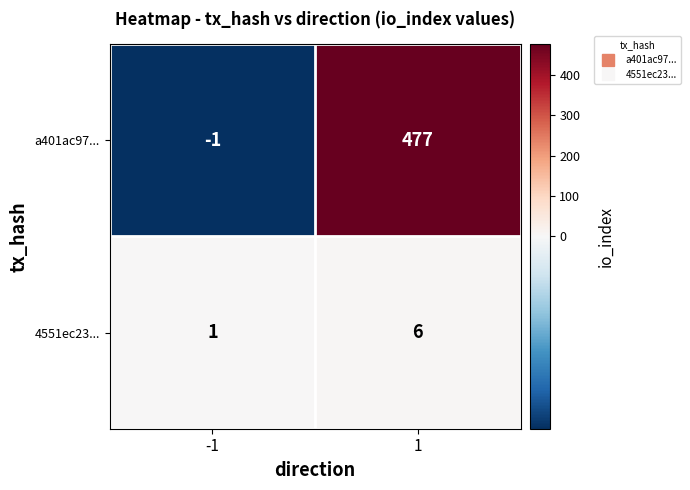

At which category is the sum across all series the highest?

1